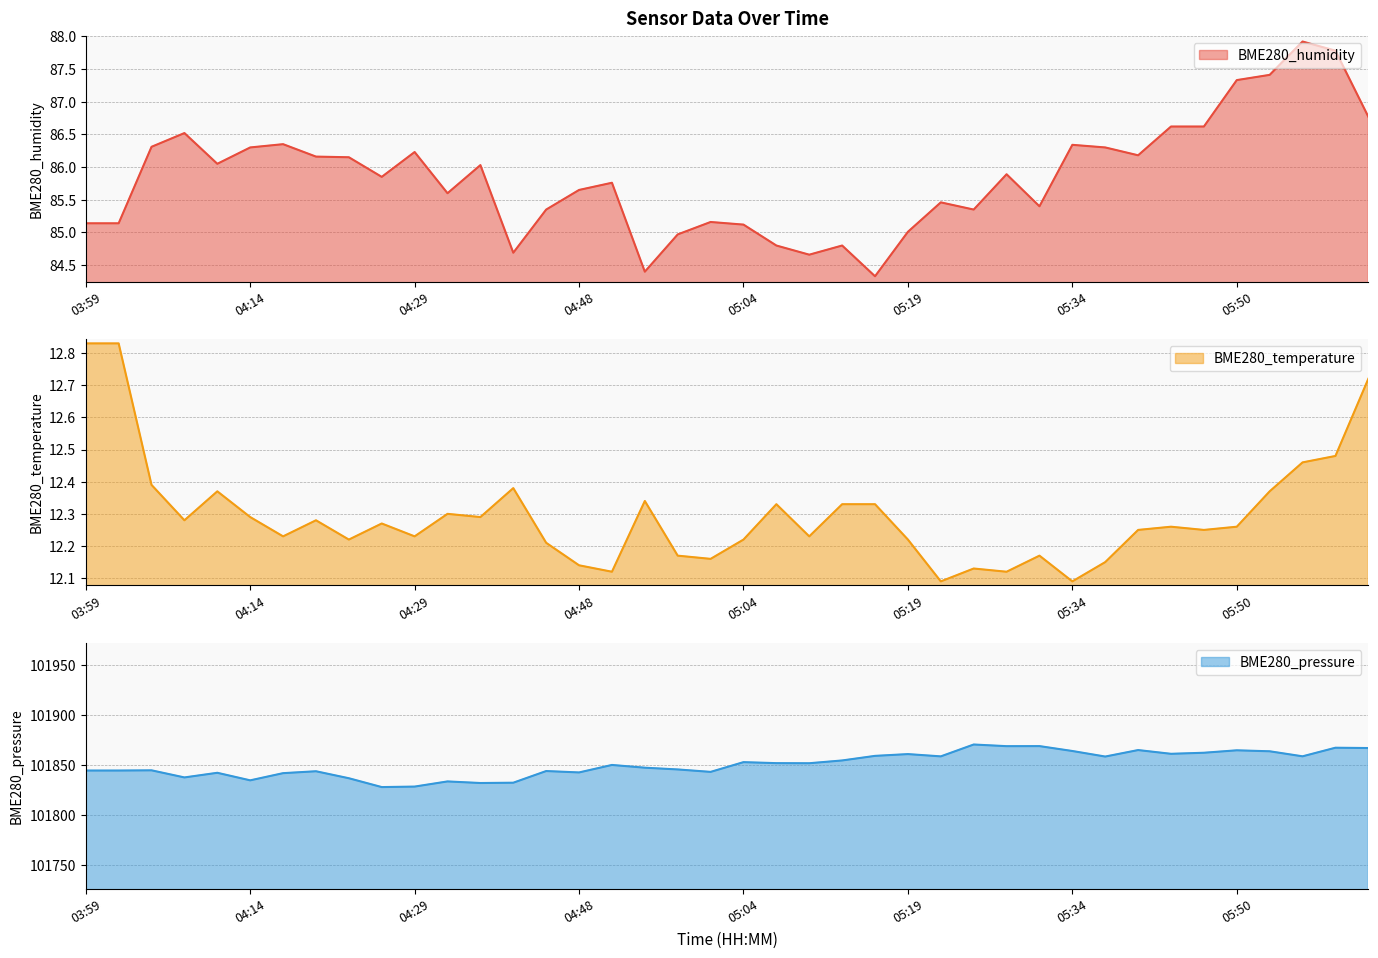

Count the number of data series in this chart.

3